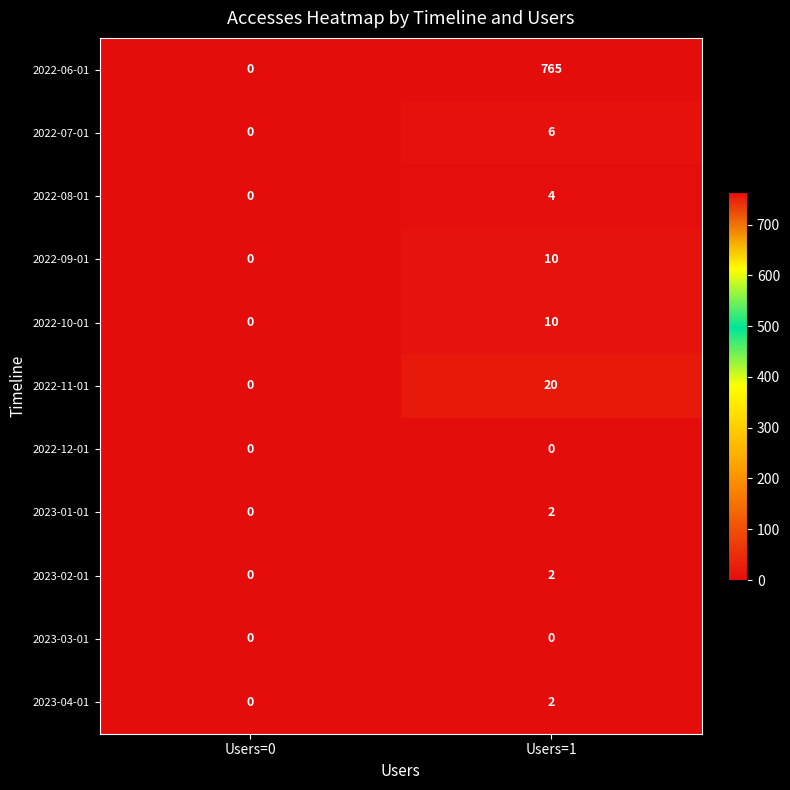

How many values in 2022-09-01 are above zero?

1